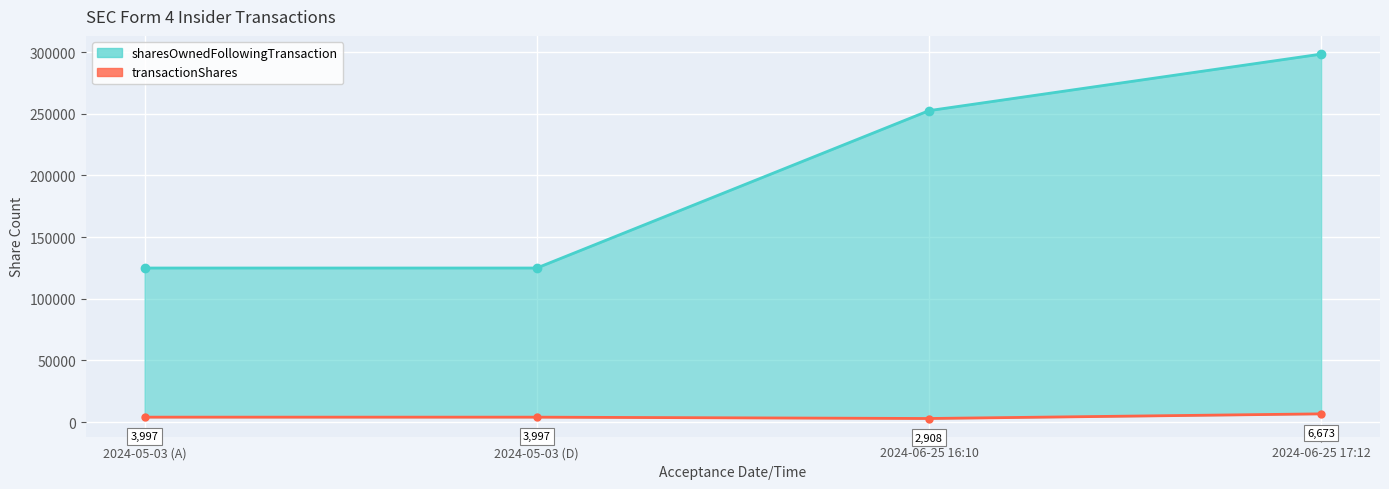

What is the sum of the sharesOwnedFollowingTransaction values at 2024-05-03 (D) and 2024-06-25 16:10?

377388